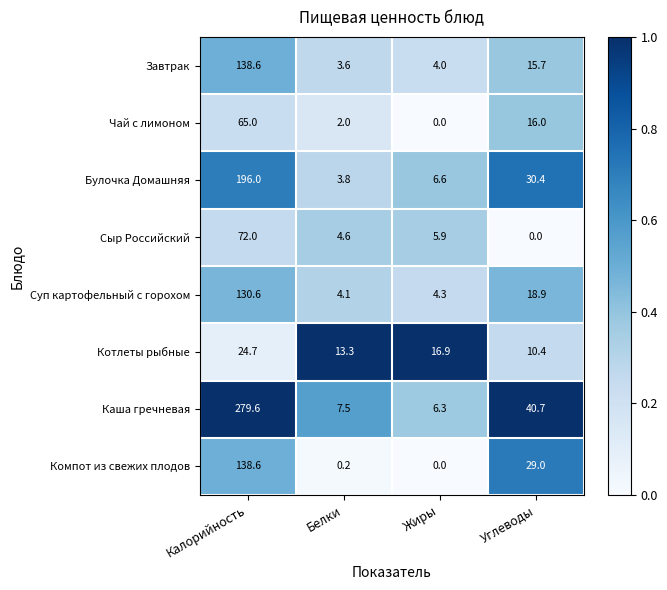

List the labels in order of Сыр Российский value, smallest first.

Углеводы, Белки, Жиры, Калорийность